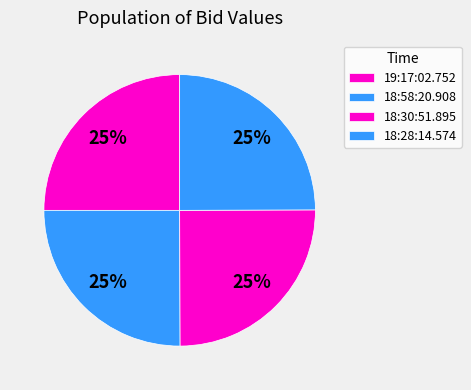

To the nearest percent, what is the average slice percentage?

25%